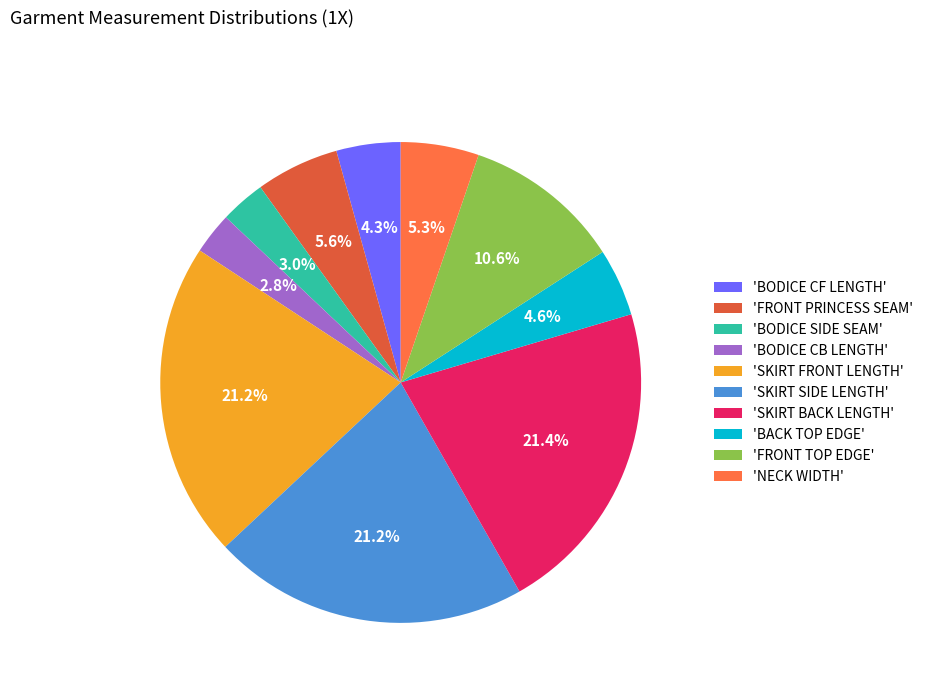

Is there any slice that represents more than half of the pie?

No